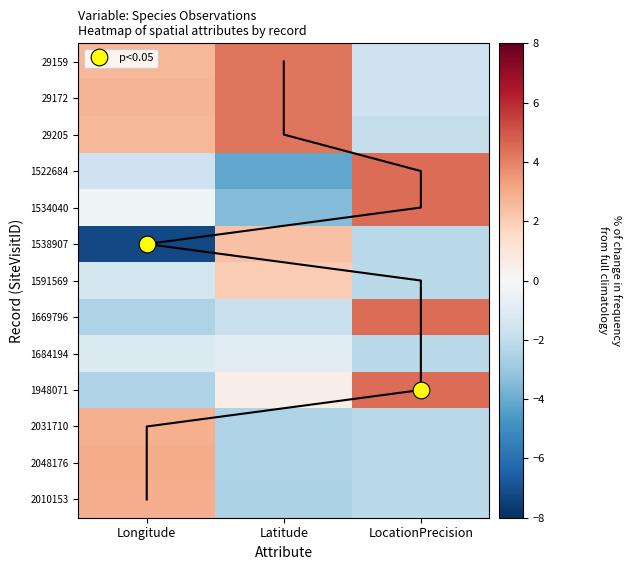

At which category is the sum across all series the highest?

Latitude